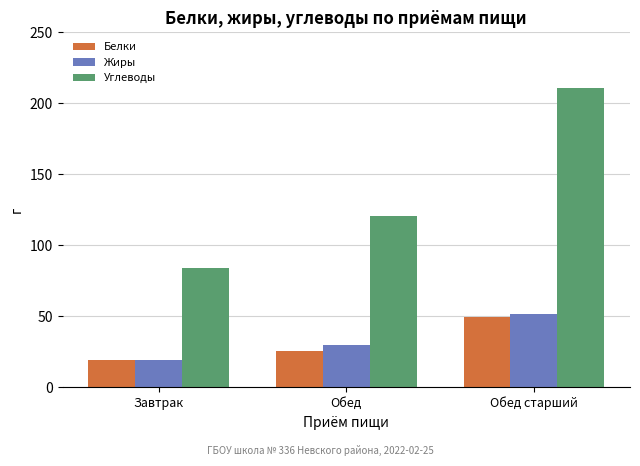

What are all the series names shown in the legend?

Белки, Жиры, Углеводы